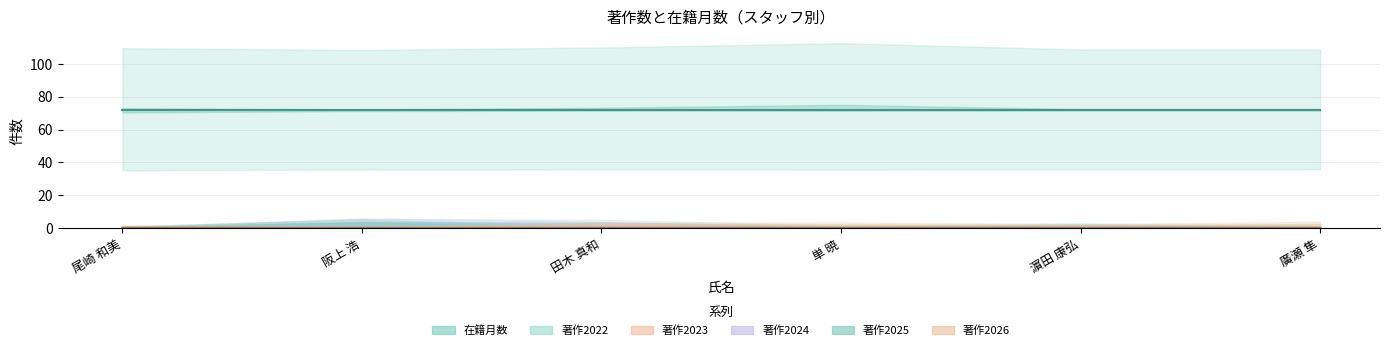

What are all the series names shown in the legend?

在籍月数, 著作2022, 著作2023, 著作2024, 著作2025, 著作2026